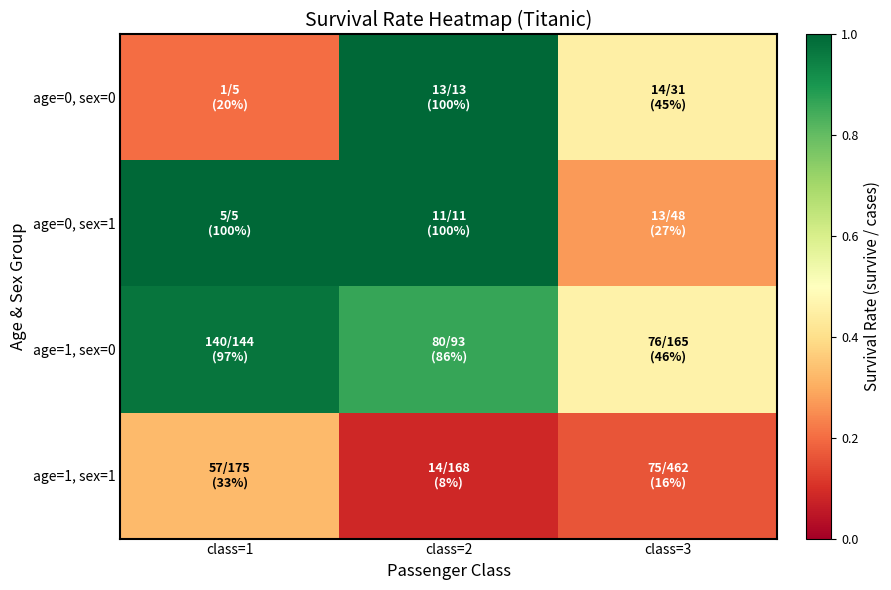

Reading left to right, list all the values displayed in this chart.

age=0, sex=0: class=1=0.2	class=2=1.0	class=3=0.5
age=0, sex=1: class=1=1.0	class=2=1.0	class=3=0.3
age=1, sex=0: class=1=1.0	class=2=0.9	class=3=0.5
age=1, sex=1: class=1=0.3	class=2=0.1	class=3=0.2